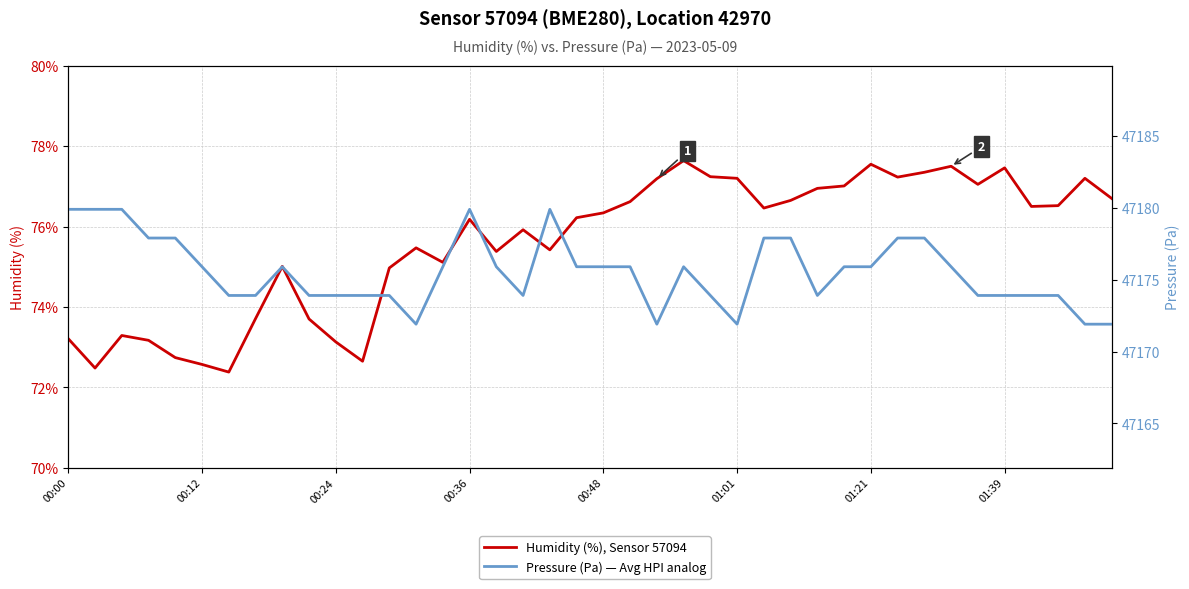

Reading left to right, list all the values displayed in this chart.

Humidity (%), Sensor 57094: 73.2	72.5	73.3	73.2	72.7	72.6	72.4	73.7	75.0	73.7	73.1	72.7	75.0	75.5	75.1	76.2	75.4	75.9	75.4	76.2	76.3	76.6	77.2	77.6	77.2	77.2	76.5	76.7	77.0	77.0	77.5	77.2	77.3	77.5	77.0	77.5	76.5	76.5	77.2	76.7
Pressure (Pa) — Avg HPI analog: 47179.9	47179.9	47179.9	47177.9	47177.9	47175.9	47173.9	47173.9	47175.9	47173.9	47173.9	47173.9	47173.9	47171.9	47175.9	47179.9	47175.9	47173.9	47179.9	47175.9	47175.9	47175.9	47171.9	47175.9	47173.9	47171.9	47177.9	47177.9	47173.9	47175.9	47175.9	47177.9	47177.9	47175.9	47173.9	47173.9	47173.9	47173.9	47171.9	47171.9